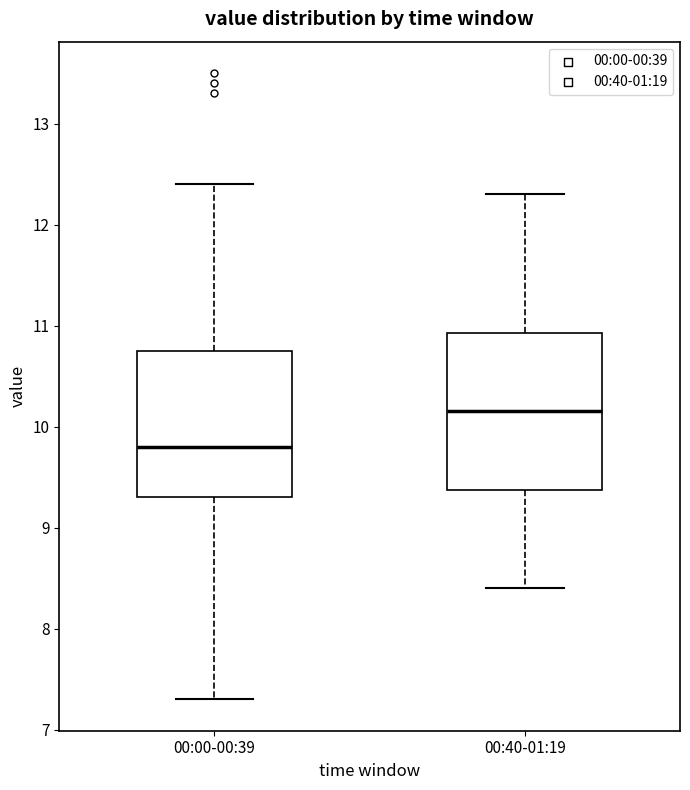

Reading left to right, read every box against the y-axis: the position of its median line, the range the box covers, and the ends of its whiskers. The values are not printed on the chart, so give them approximately, as read against the axis.

00:00-00:39: median 9.8, box 9.3 to 10.8, whiskers 7.3 to 12.4
00:40-01:19: median 10.2, box 9.4 to 10.9, whiskers 8.4 to 12.3